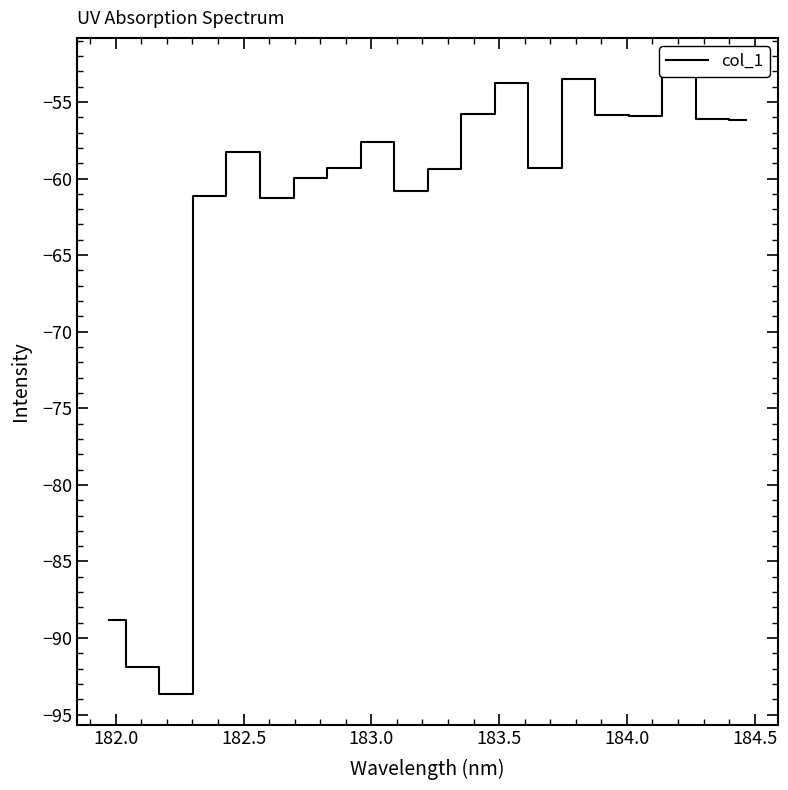

How many categories are shown in the chart?

20